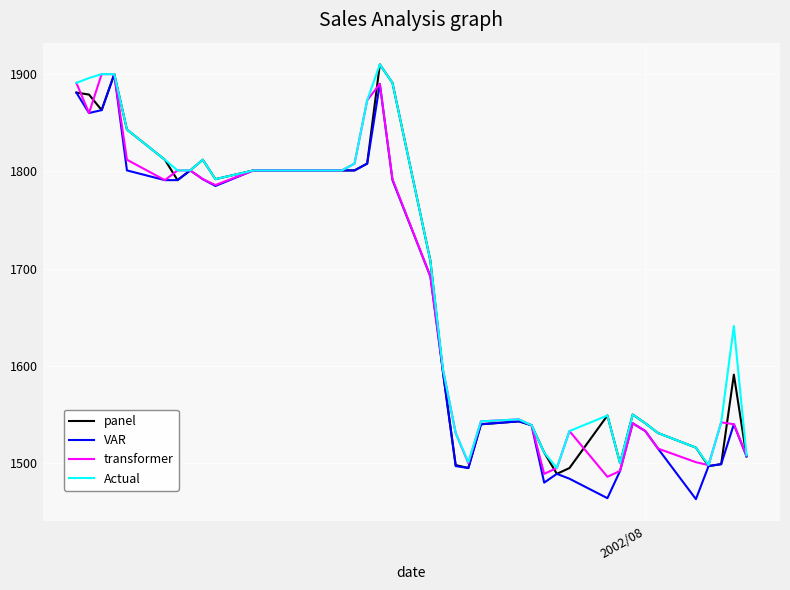

How many lines are shown in the chart?

4